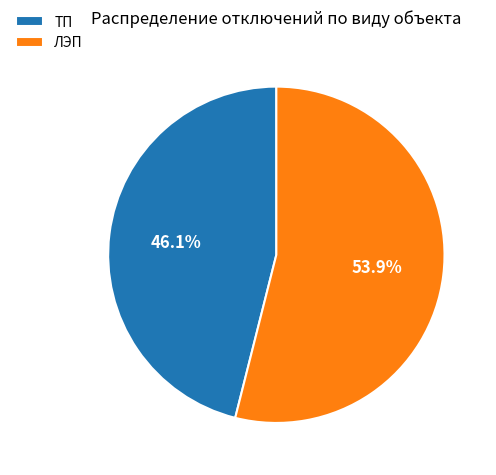

To the nearest percent, what percentage of the pie is ЛЭП?

54%